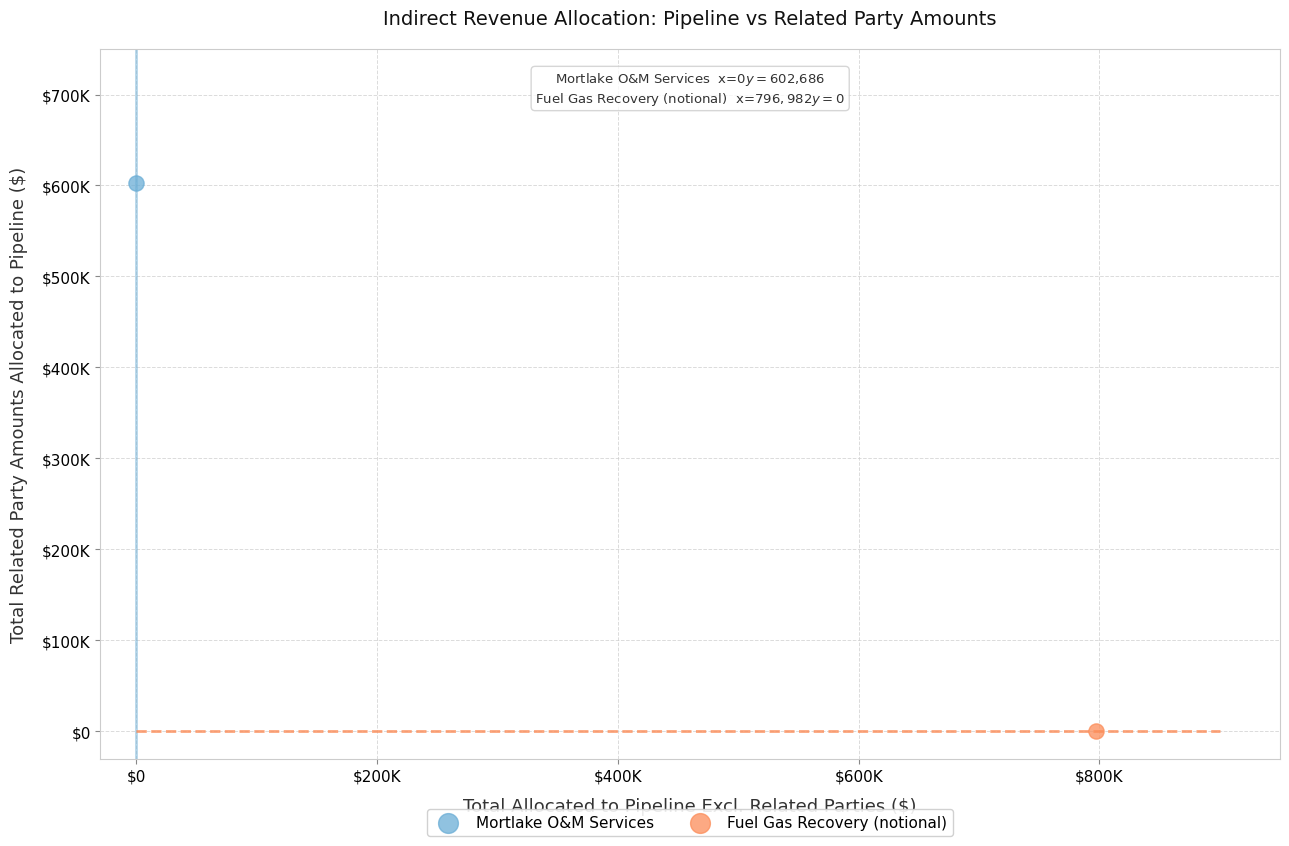

Which series reaches the minimum Y coordinate?

Fuel Gas Recovery (notional)